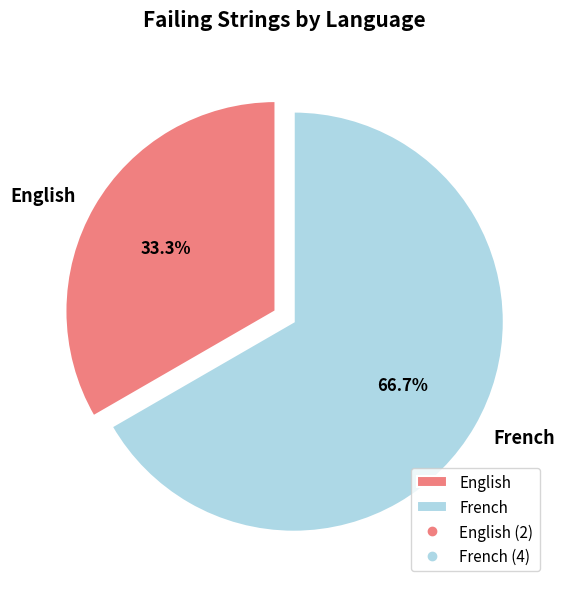

Which category has the biggest portion of the pie?

French